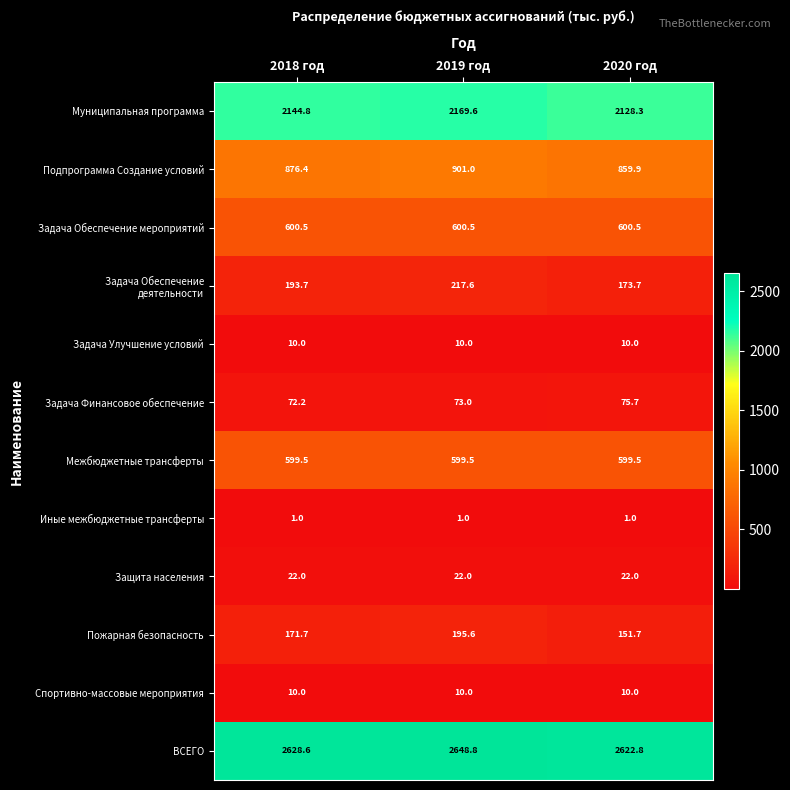

The value of Задача Улучшение условий at 2018 год is 16.4. True or false?

False